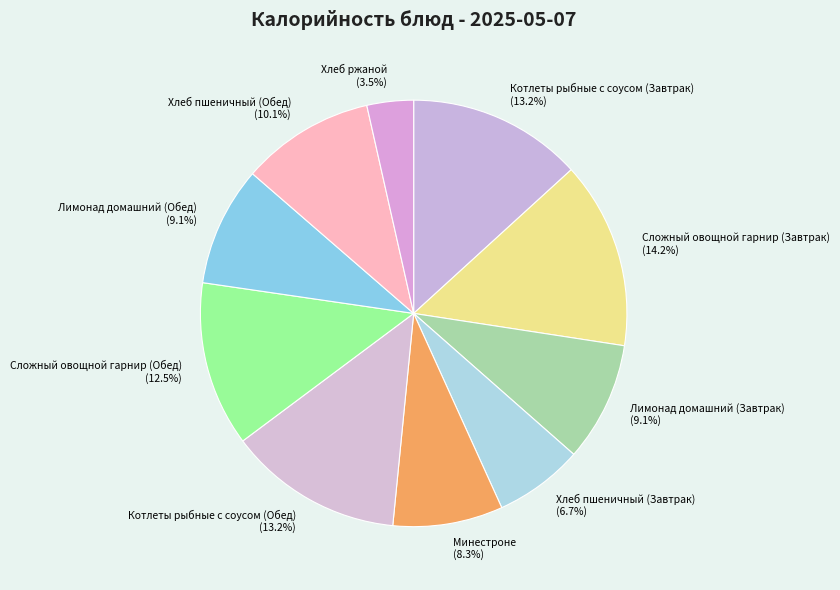

To the nearest percent, what portion does Лимонад домашний (Завтрак) represent?

9%